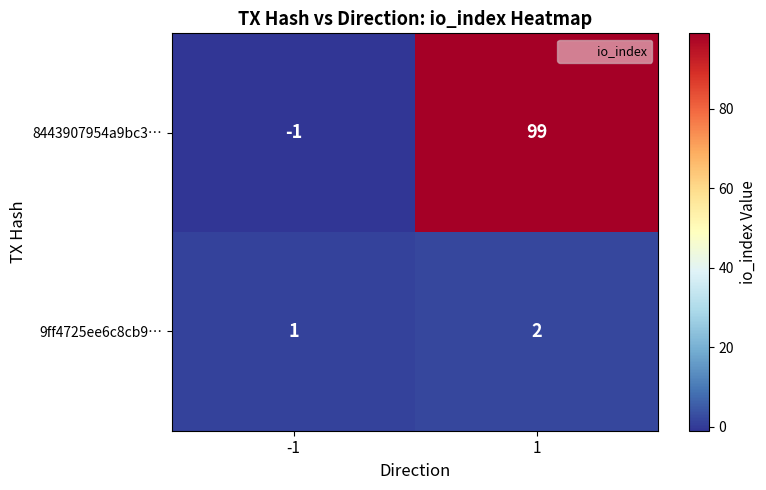

What is the maximum value shown in the chart?

99